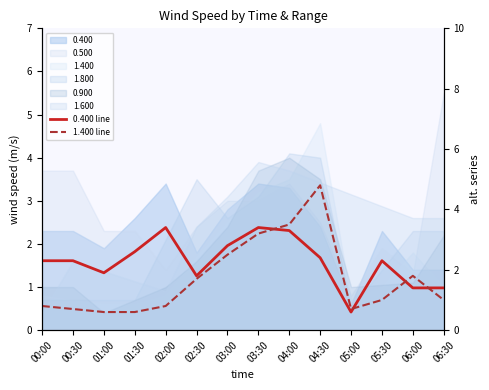

At which category does 0.400 line reach its first local peak?

02:00